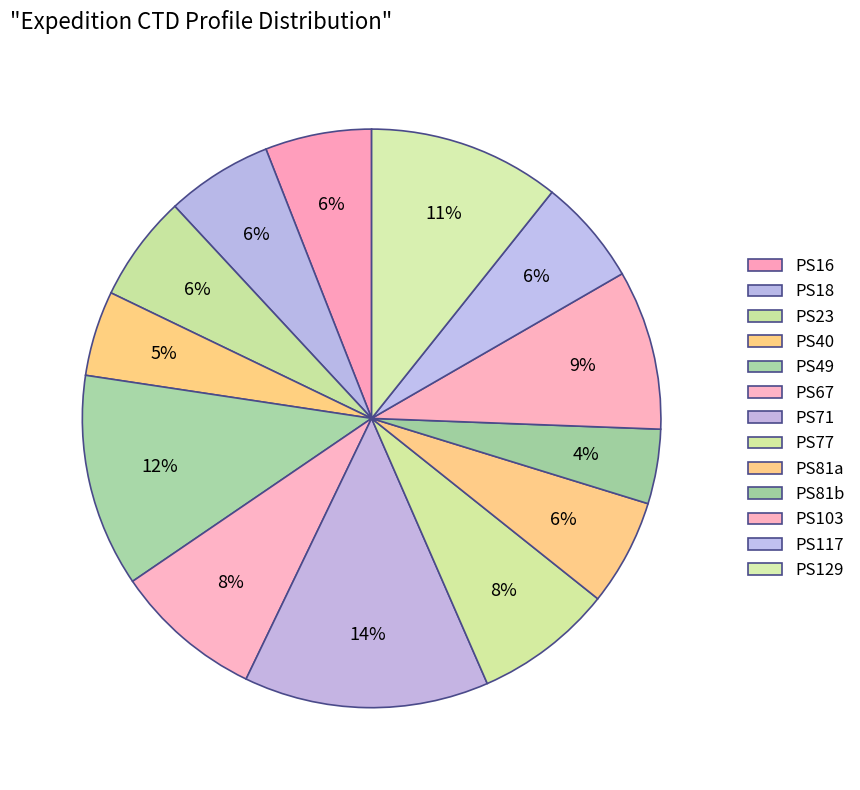

Is there a majority slice in this chart?

No